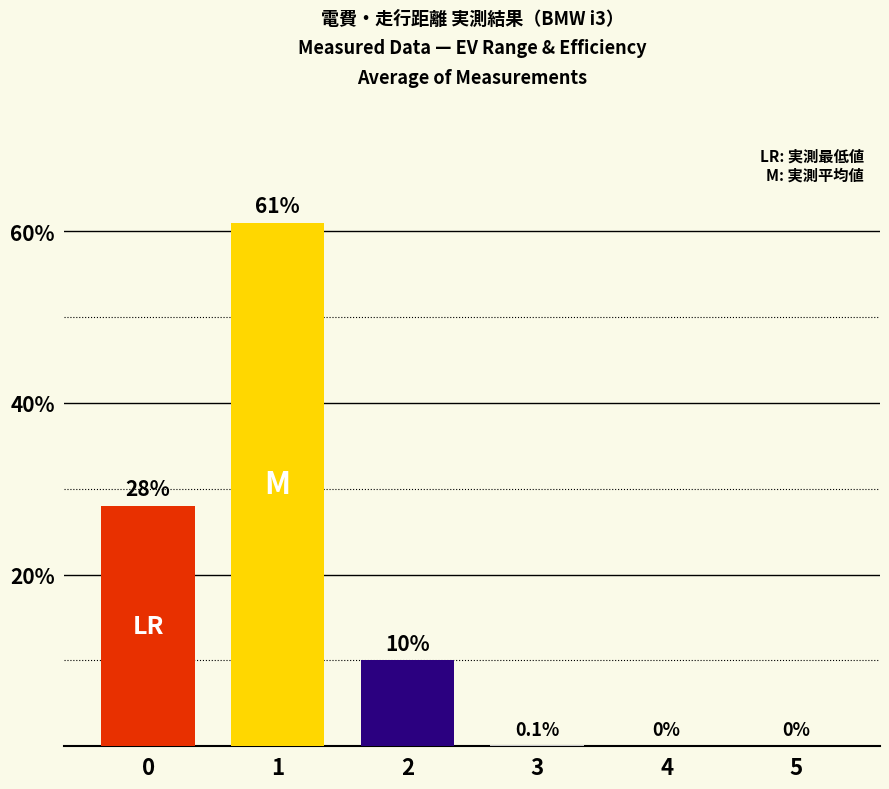

What value does the data have at 1?

61.0